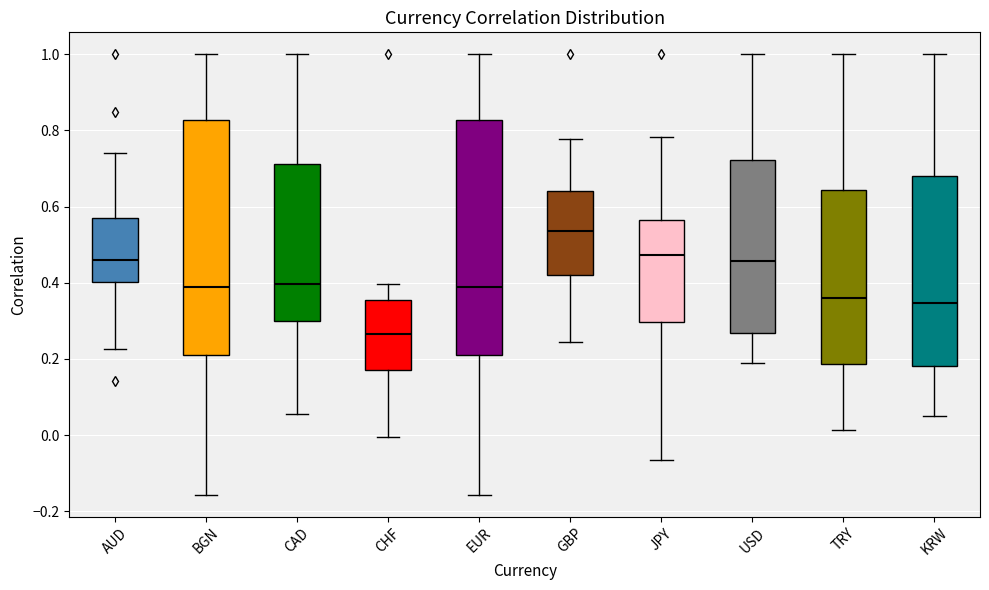

Where does the lower whisker of the box for GBP end on the y-axis? The values are not printed on the chart, so give them approximately, as read against the axis.

0.24